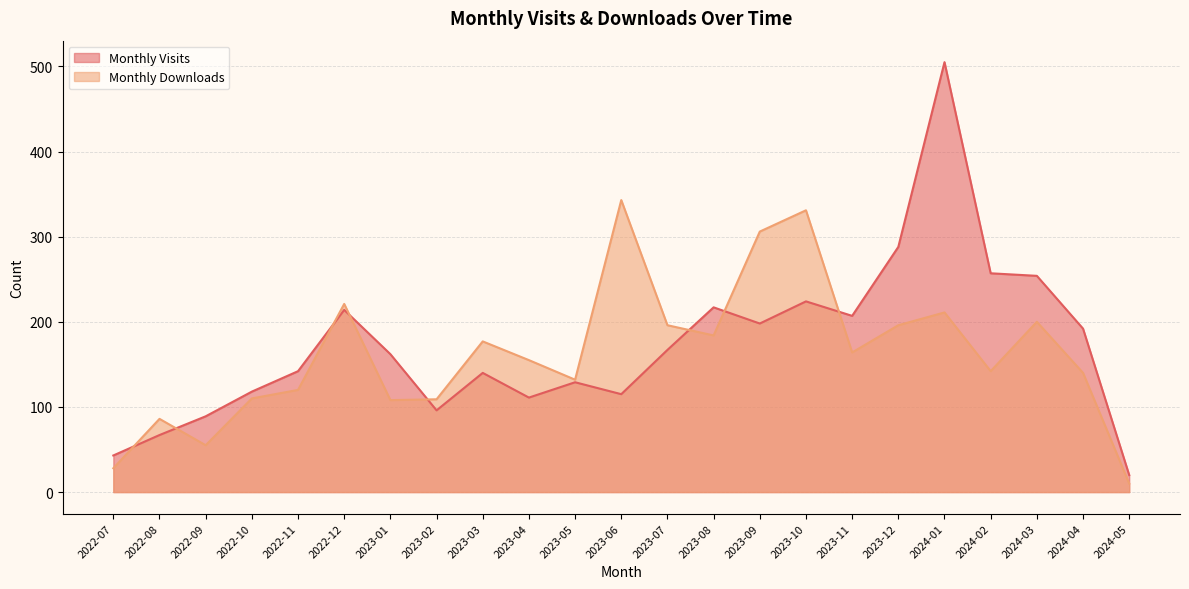

True or false: Monthly Visits has a value of 43 at 2022-07.

True